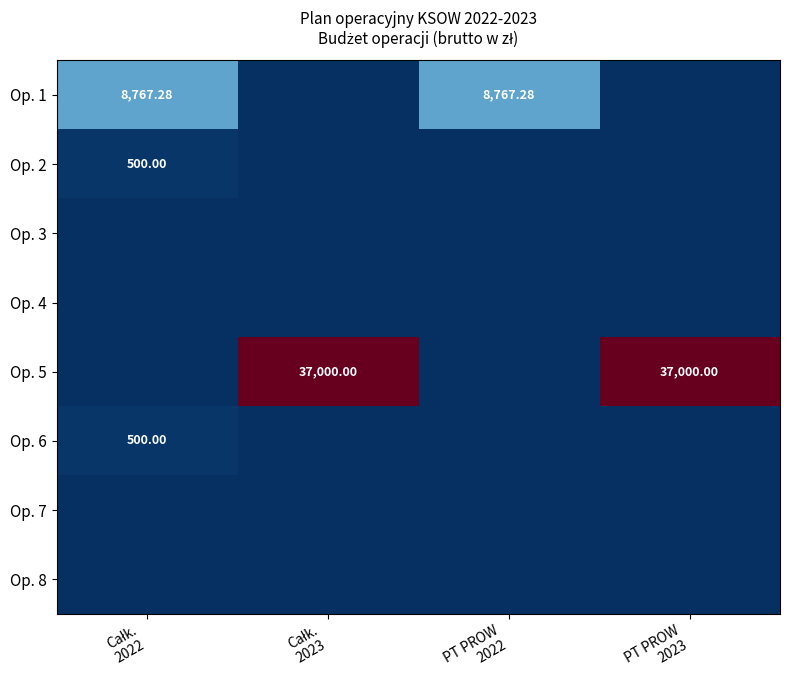

Rank the categories by Op. 3 value from highest to lowest.

Całk. 2022, Całk. 2023, PT PROW 2022, PT PROW 2023